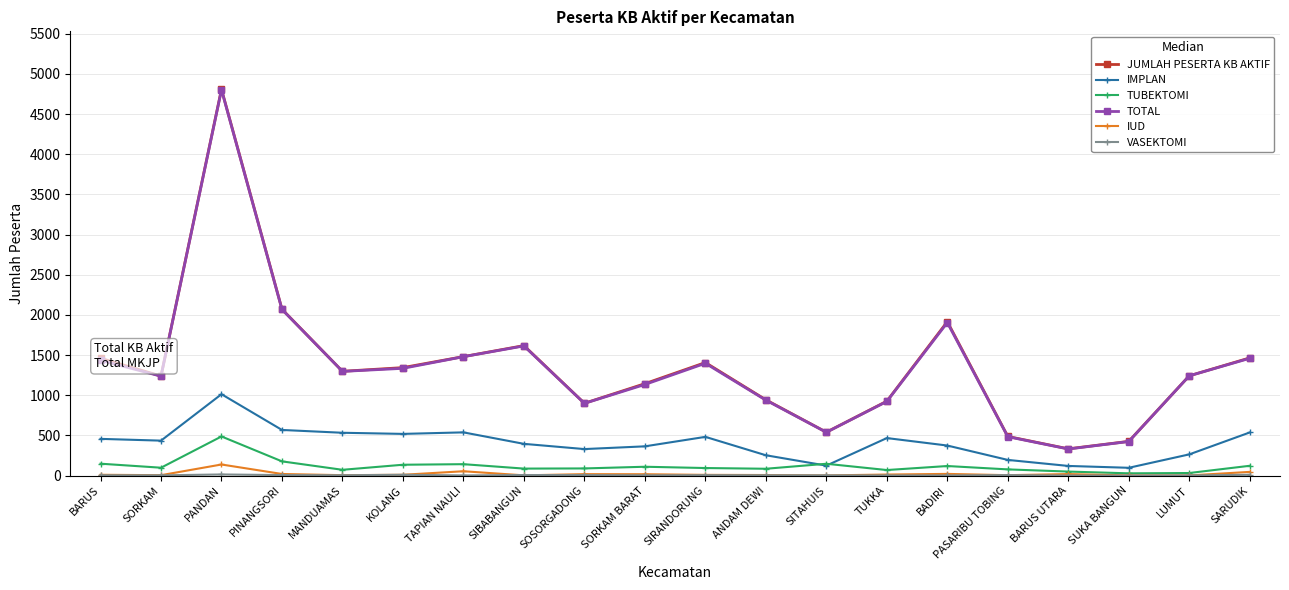

Which series has the widest spread of values?

JUMLAH PESERTA KB AKTIF